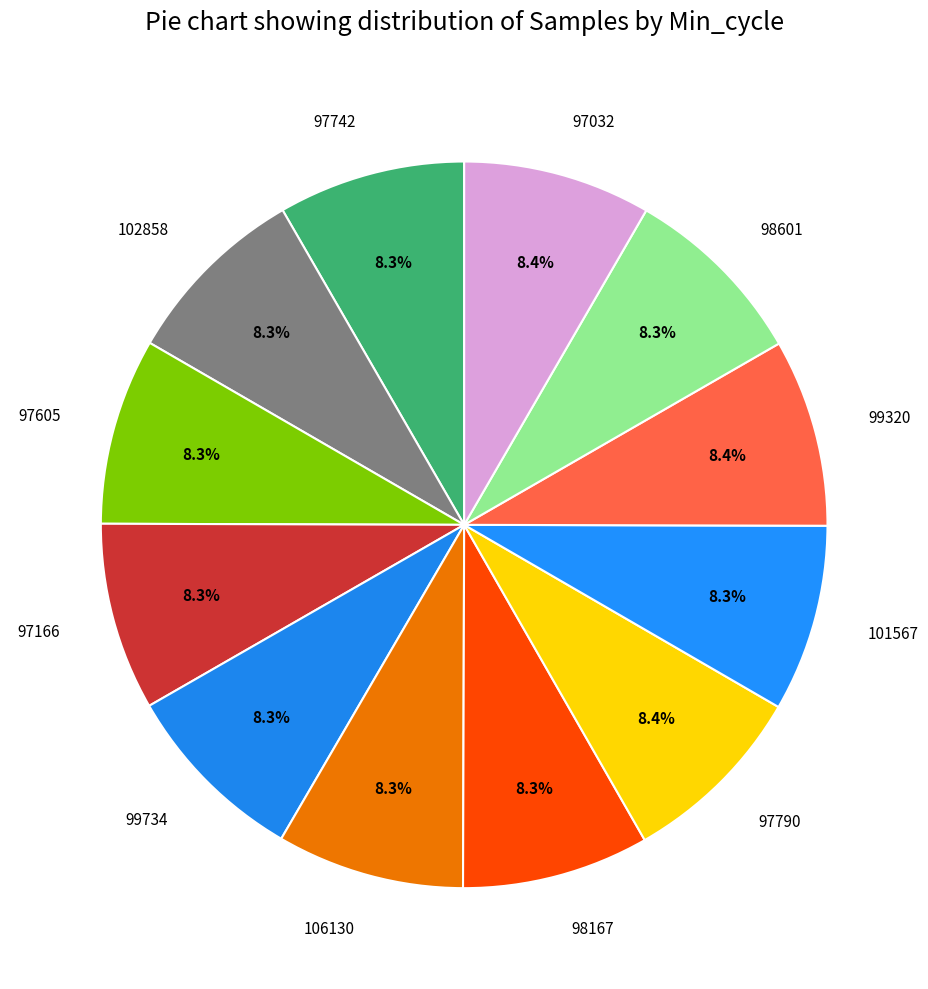

What is the ratio of the value at 98601 to the value at 97790?

1.0